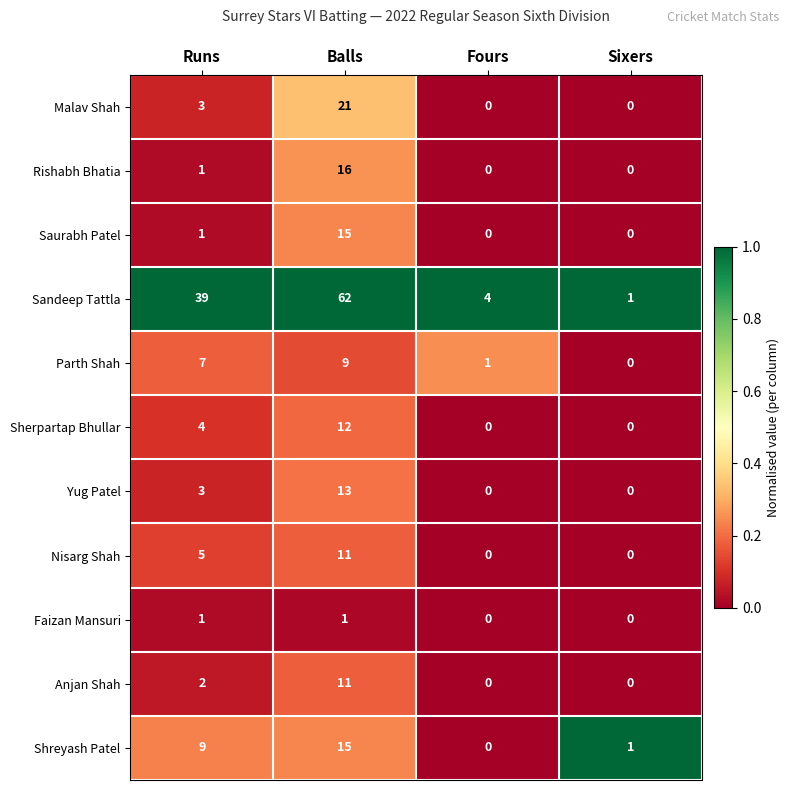

The Nisarg Shah series shows 5 at Runs. True or false?

True